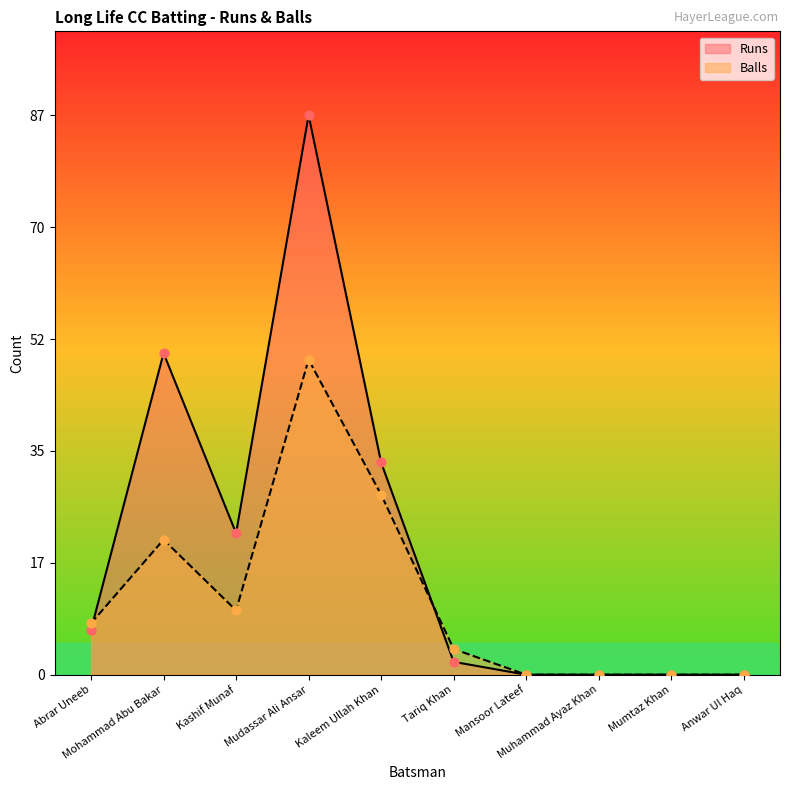

At which category is the sum across all series the highest?

Mudassar Ali Ansar